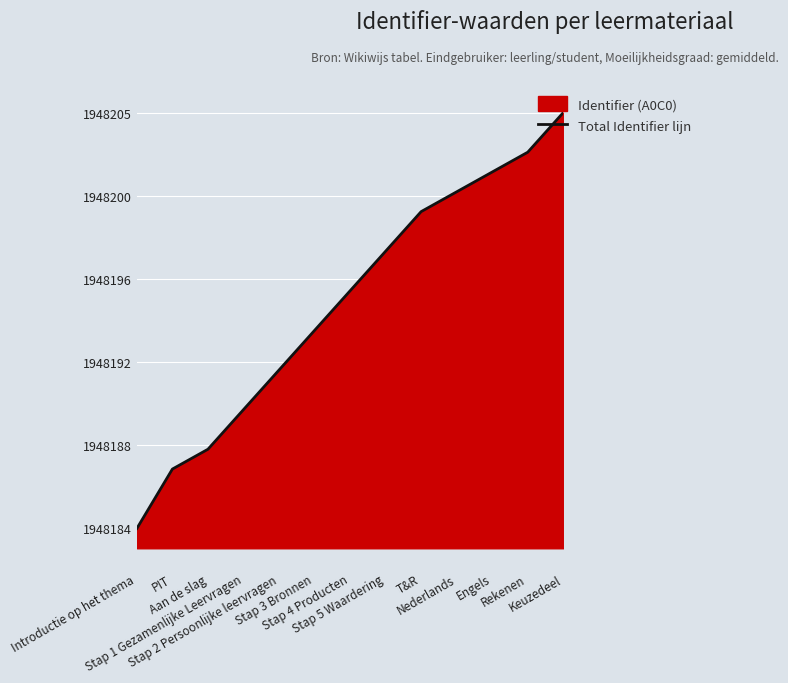

Where does the data first go above 1948196?

Stap 5 Waardering